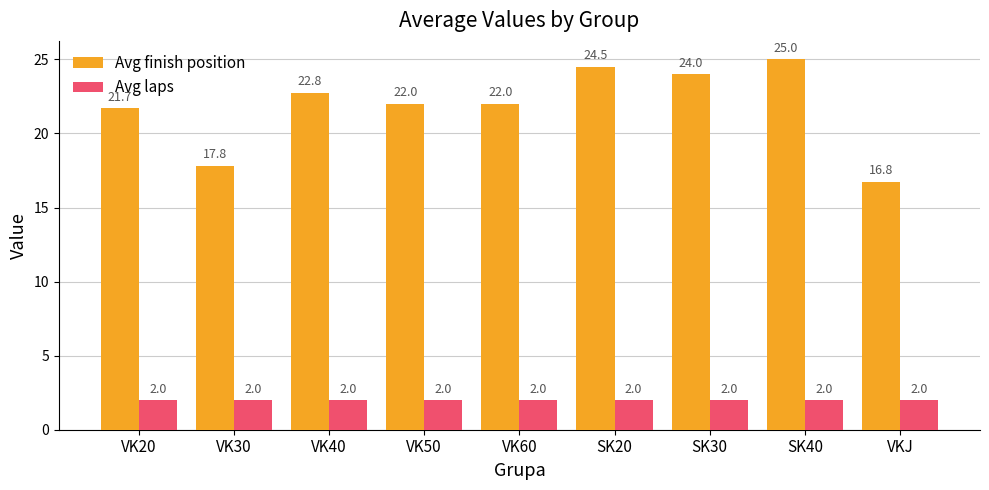

Reading left to right, extract all data points from this chart.

Avg finish position: 21.7	17.8	22.8	22.0	22.0	24.5	24.0	25.0	16.8
Avg laps: 2.0	2.0	2.0	2.0	2.0	2.0	2.0	2.0	2.0